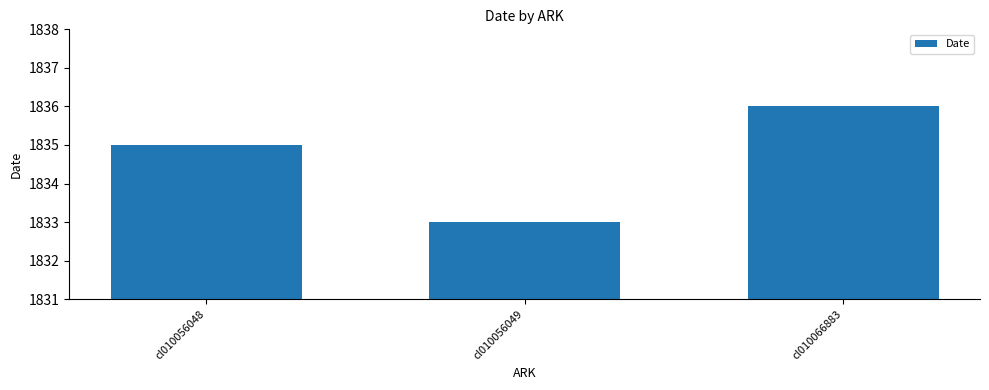

What is the ratio of the value at cl010056048 to the value at cl010056049?

1.0